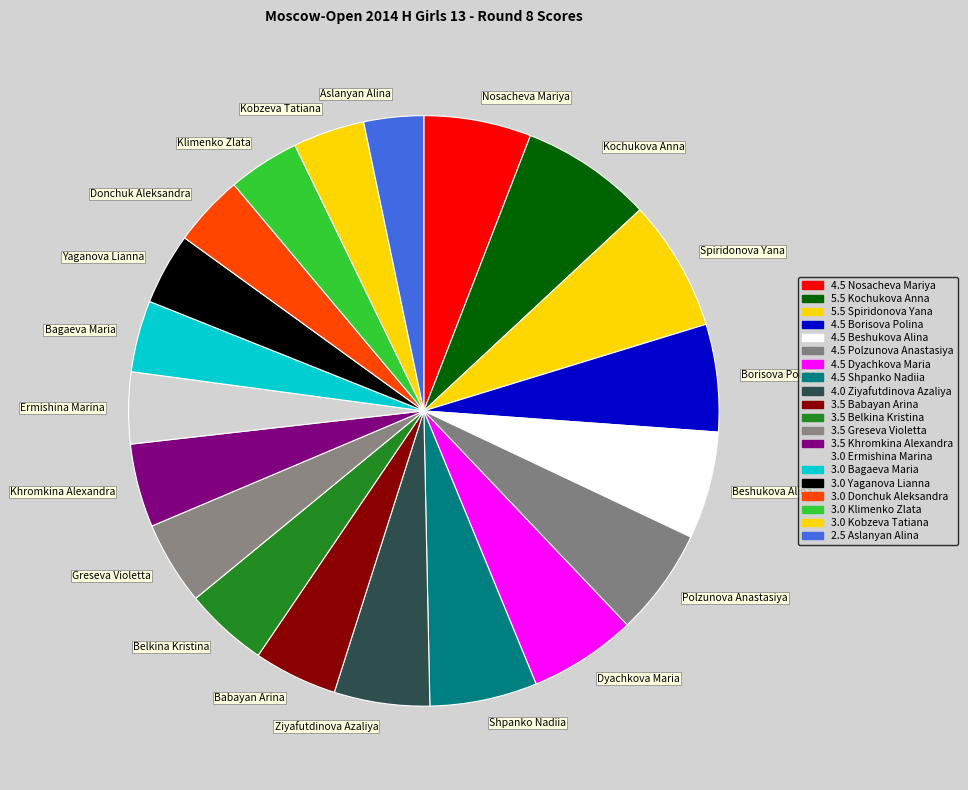

Do Yaganova Lianna and Donchuk Aleksandra together represent more than half of the pie?

No